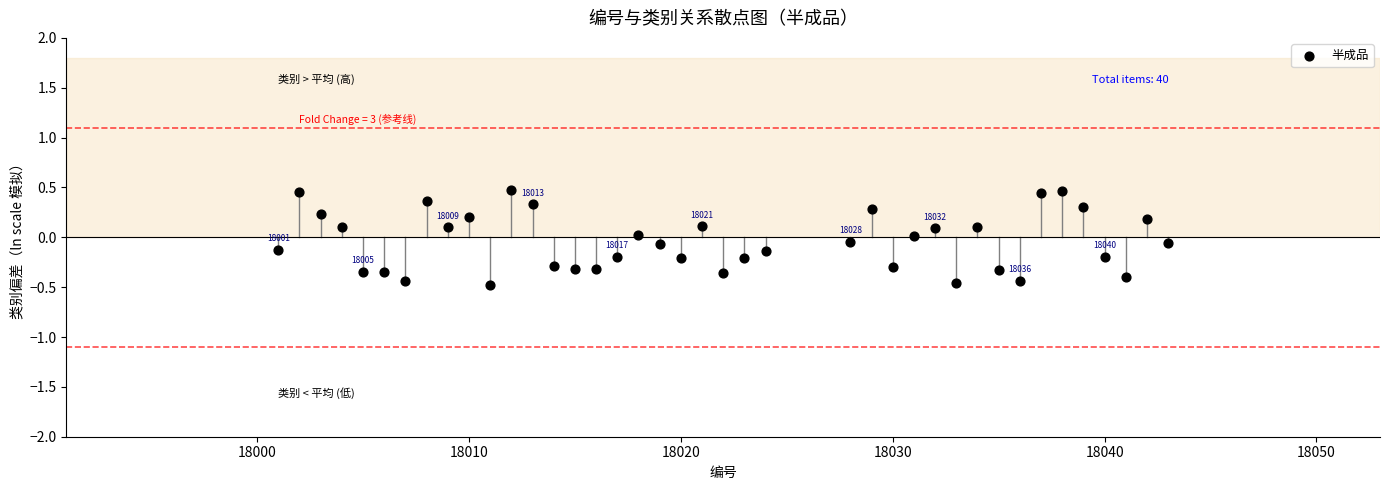

What is the range of X values (max minus min)?

42.0